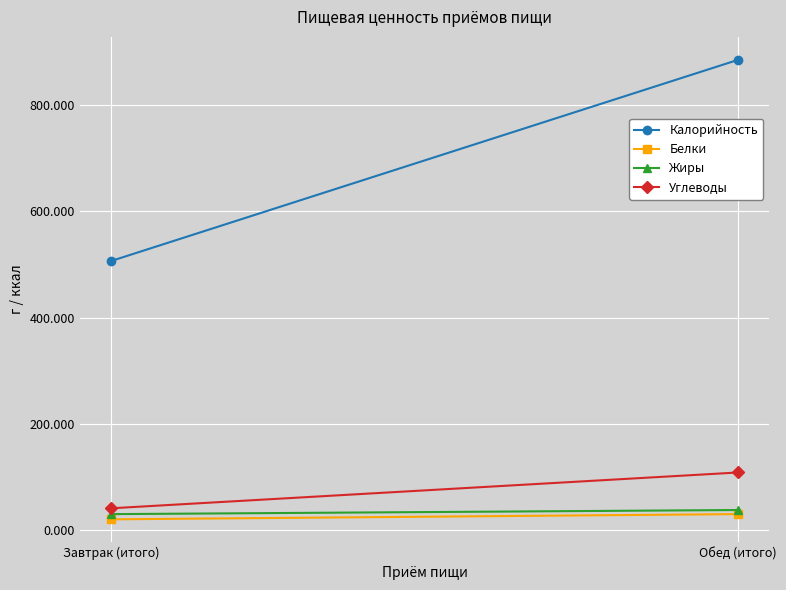

What is the sum of the Углеводы values at Завтрак (итого) and Обед (итого)?

147.9